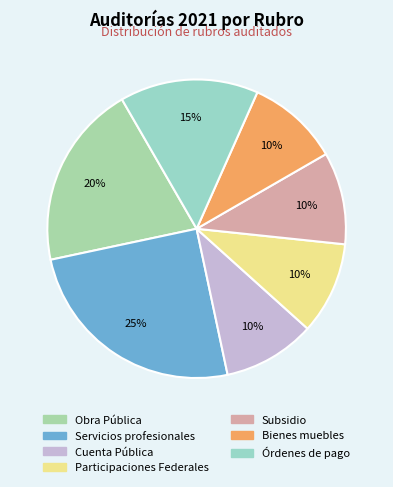

Count the number of slices in the pie.

7